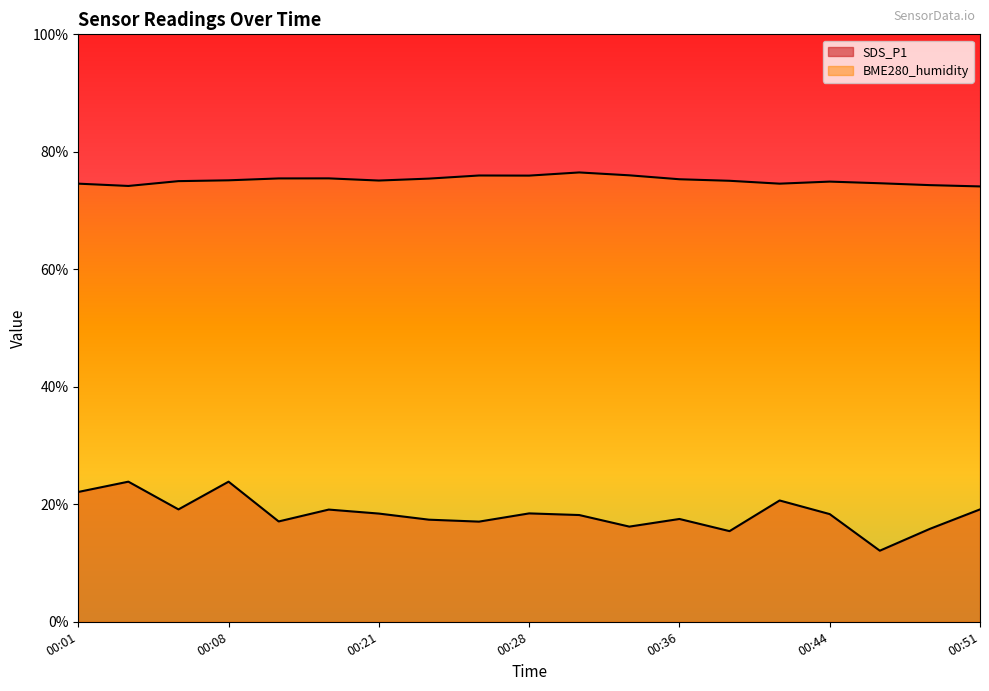

What is the value of the SDS_P1 point at the 1st from the left?

22.1